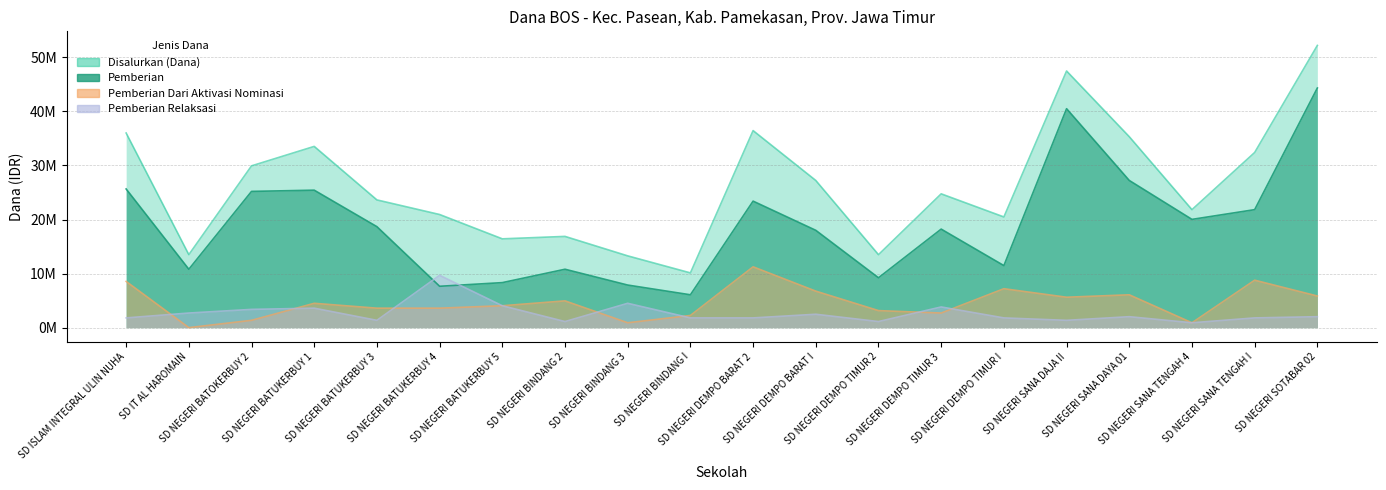

At which category is the sum across all series the highest?

SD NEGERI SOTABAR 02